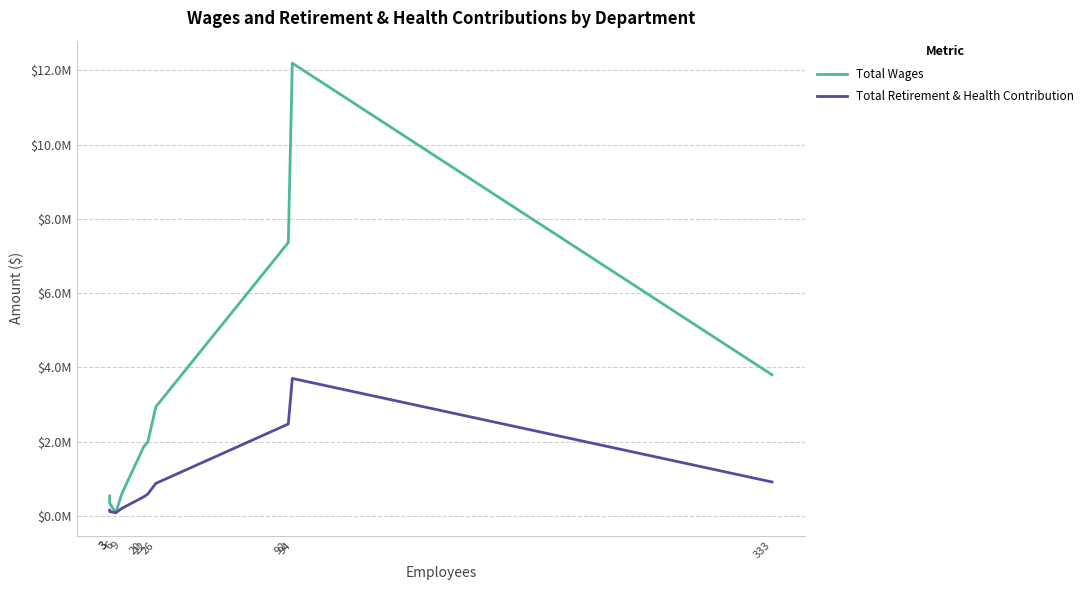

Is it true that Total Wages equals 1869809 at 20?

True